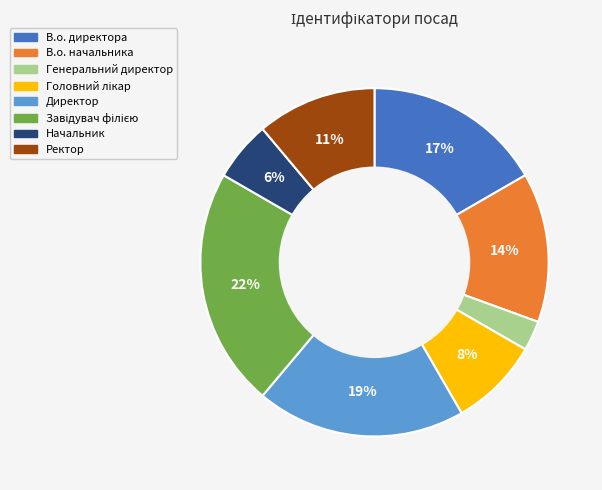

Which slice is the smallest?

Генеральний директор